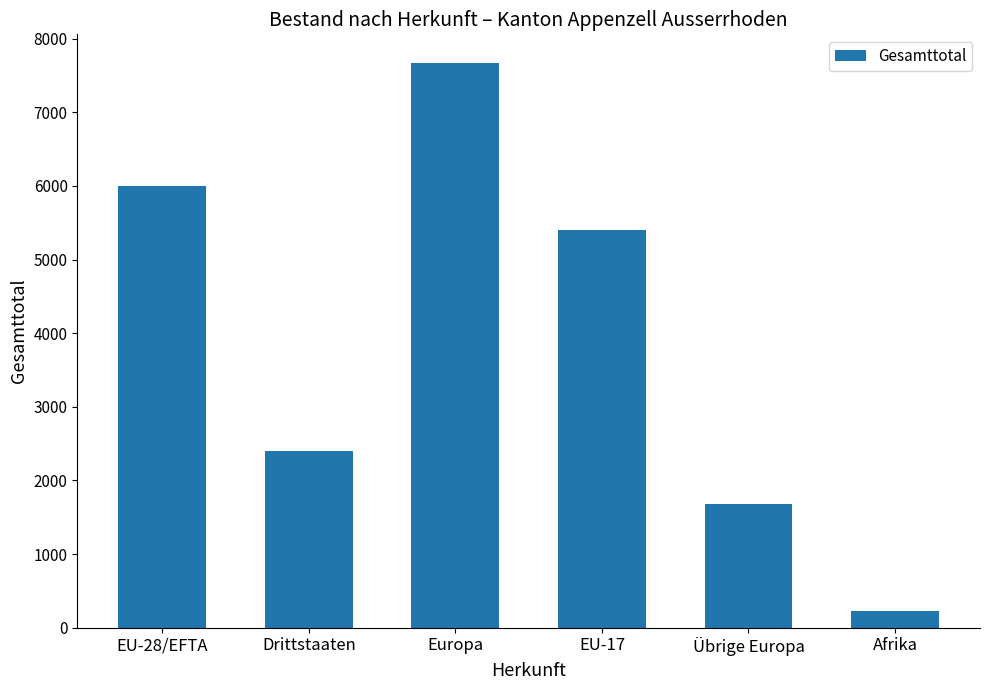

Rank the categories by value from highest to lowest.

Europa, EU-28/EFTA, EU-17, Drittstaaten, Übrige Europa, Afrika